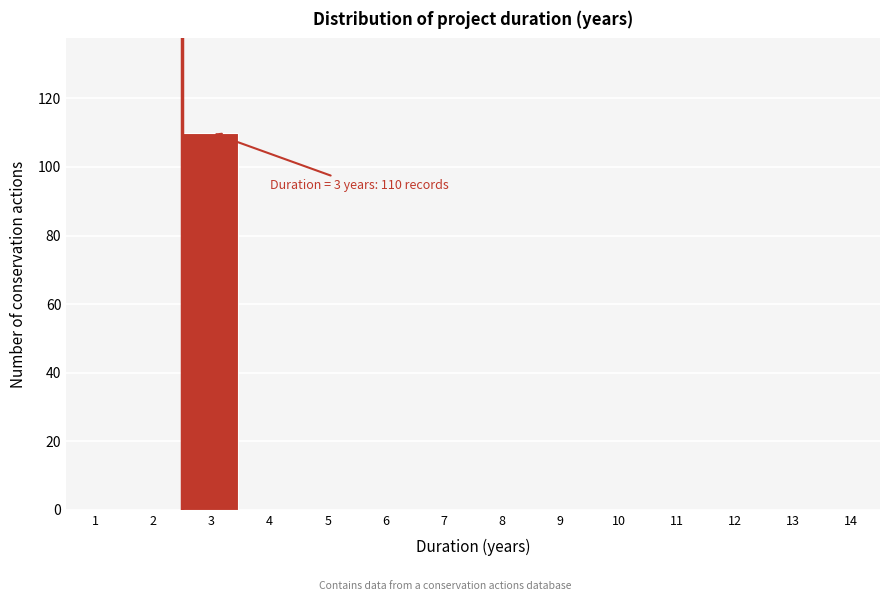

Reading left to right, list all the values displayed in this chart.

1=0	2=0	3=110	4=0	5=0	6=0	7=0	8=0	9=0	10=0	11=0	12=0	13=0	14=0